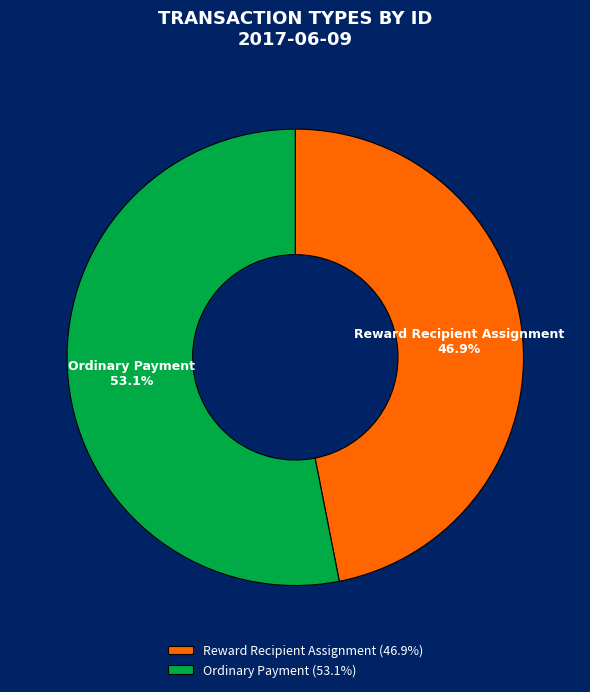

How many slices are in this pie chart?

2